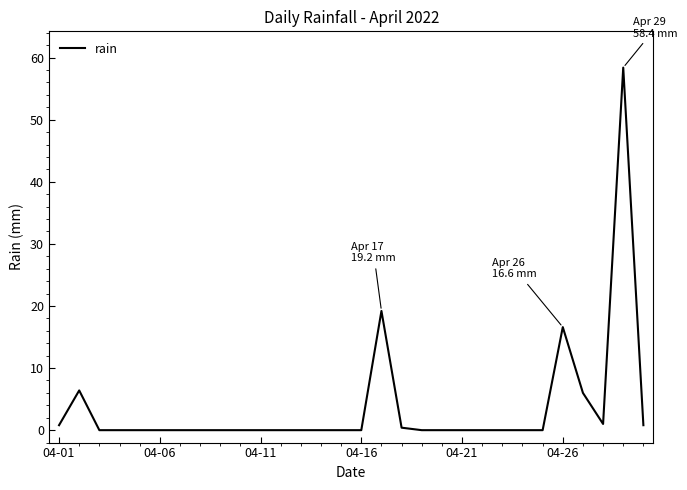

What is the greatest value displayed?

58.4